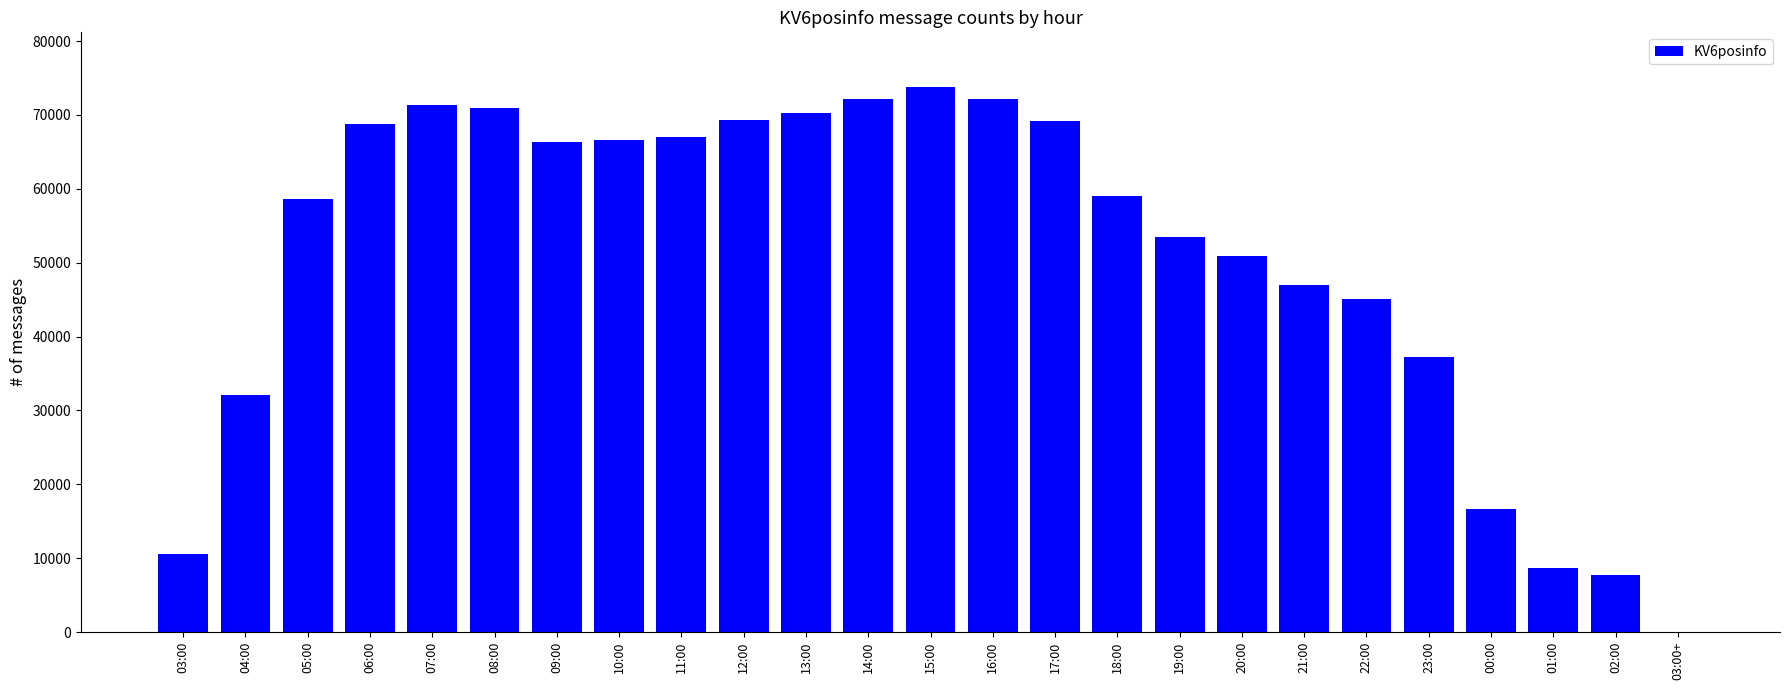

How many distinct data groups are displayed?

1